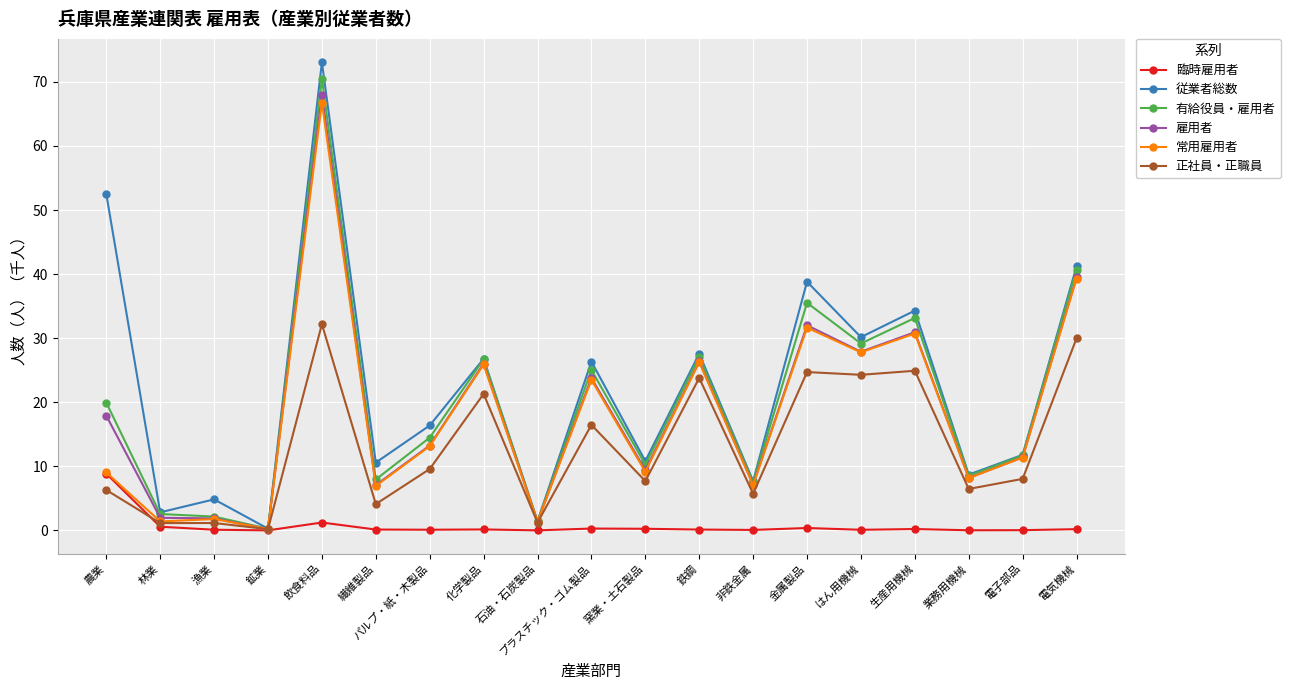

What is the label of the 19th point from the right?

農業